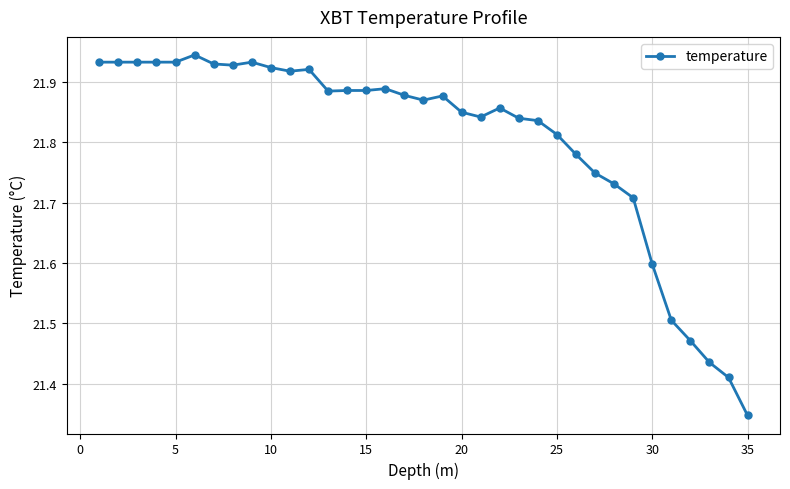

What is the sum of all values?

763.1